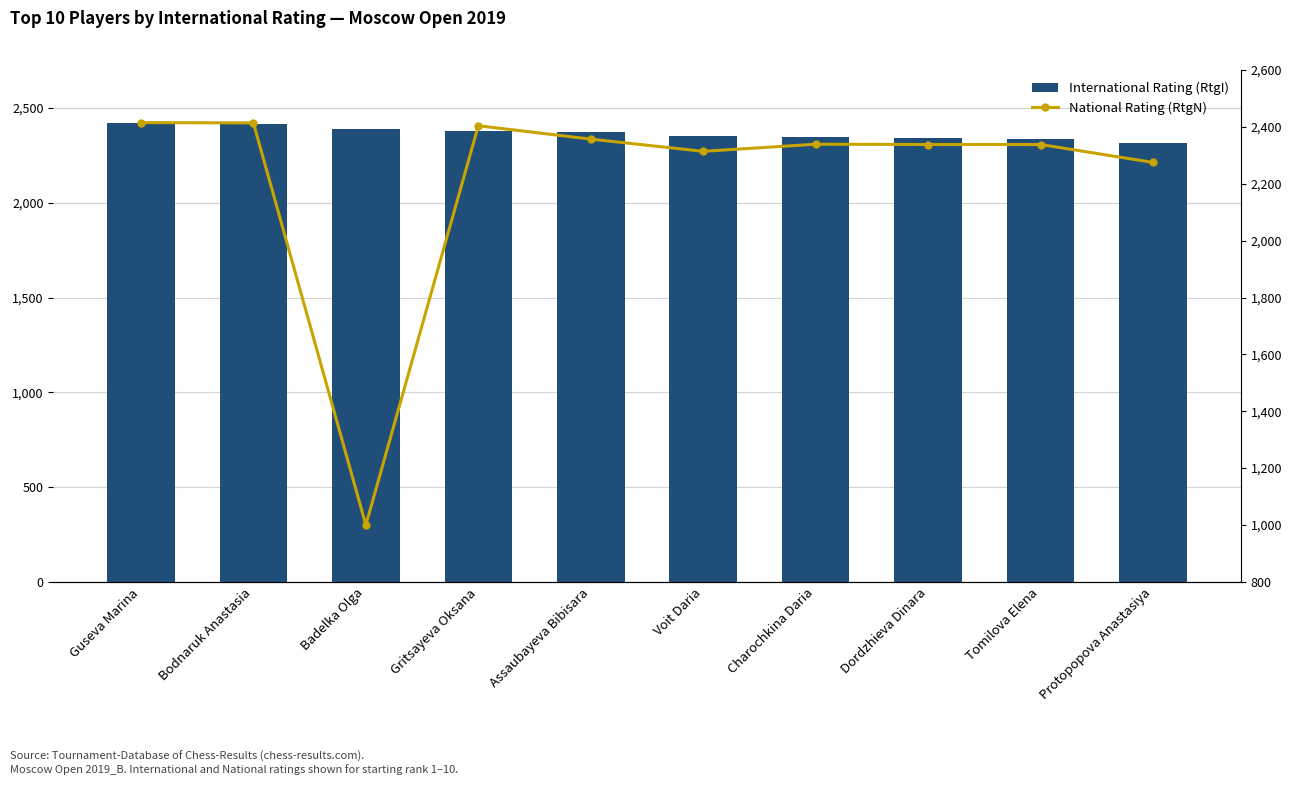

Read the National Rating (RtgN) value at Assaubayeva Bibisara.

2357